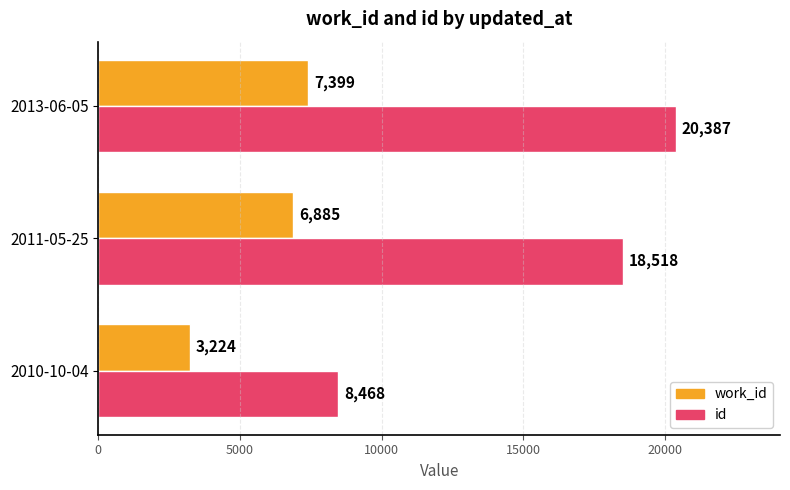

At which category does the chart reach its peak across all series?

2013-06-05